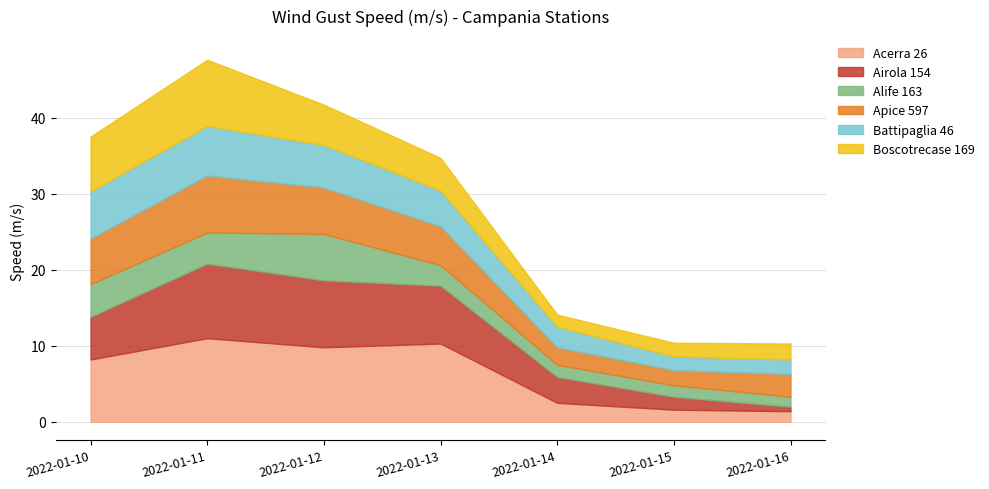

At which label is Airola 154 closest to 5?

2022-01-10